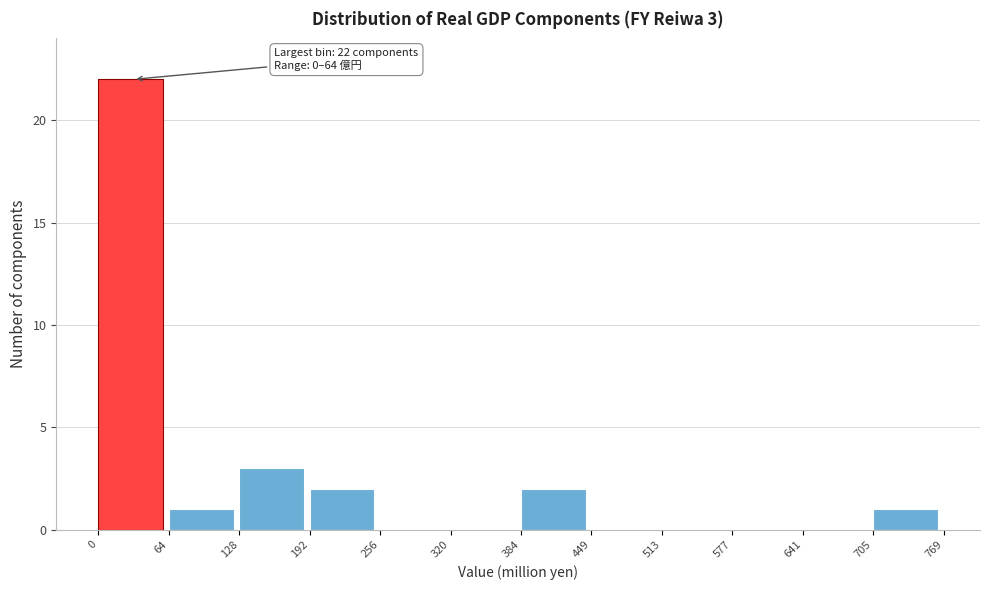

Which range on the x-axis has the tallest bar?

0 to 64